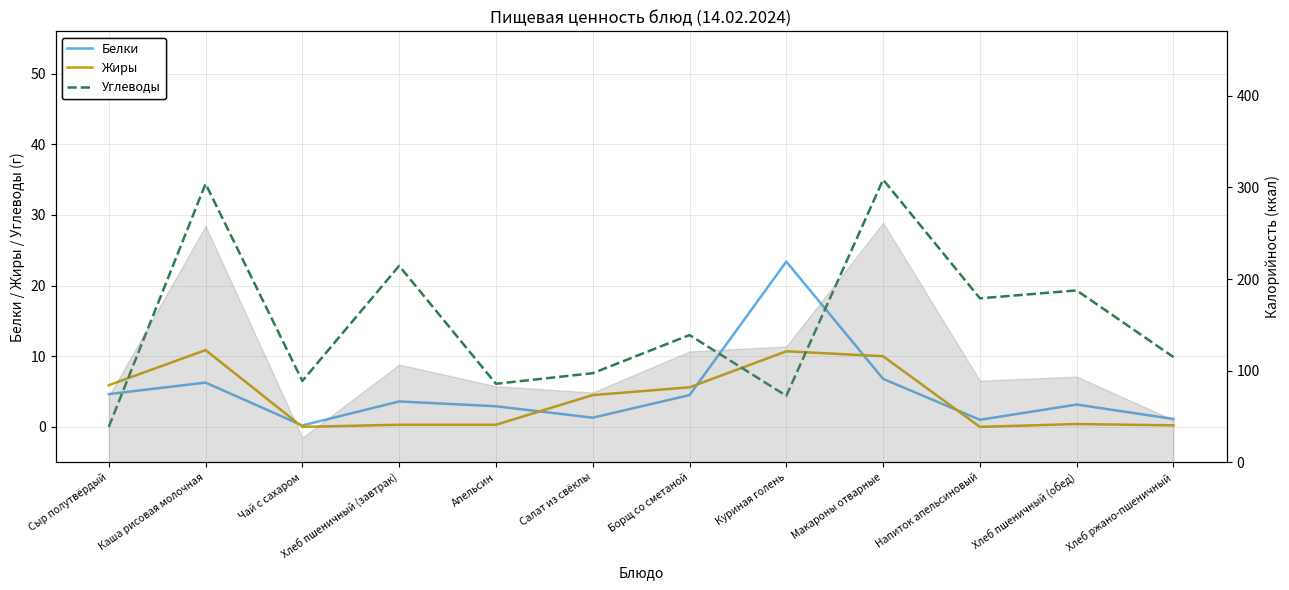

How many intersections are there between Жиры and Углеводы?

3